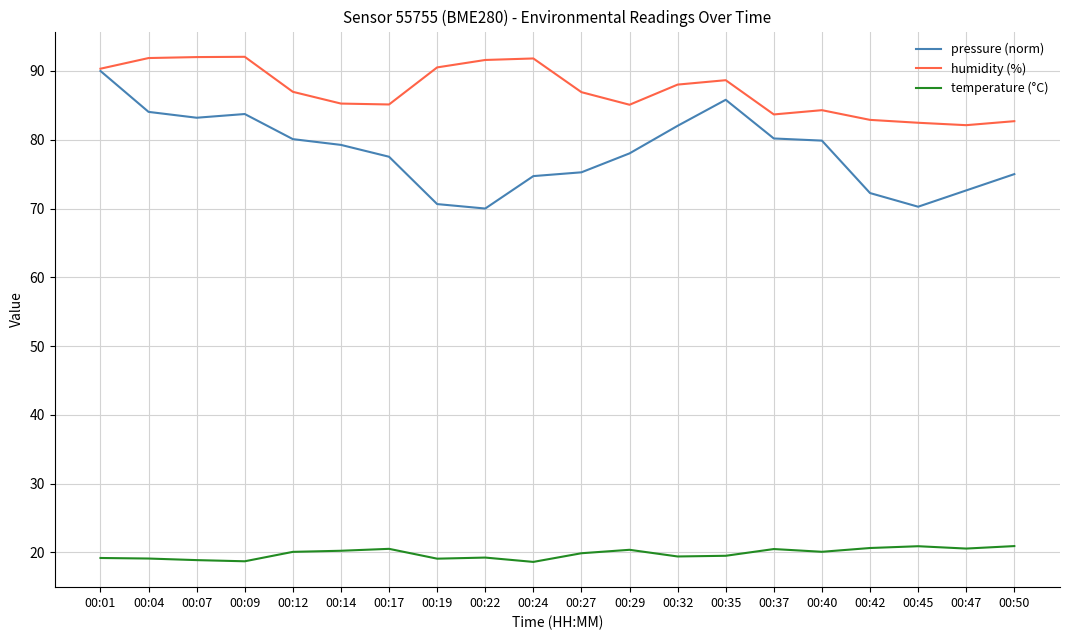

What is the total value across all series at 00:47?

175.3